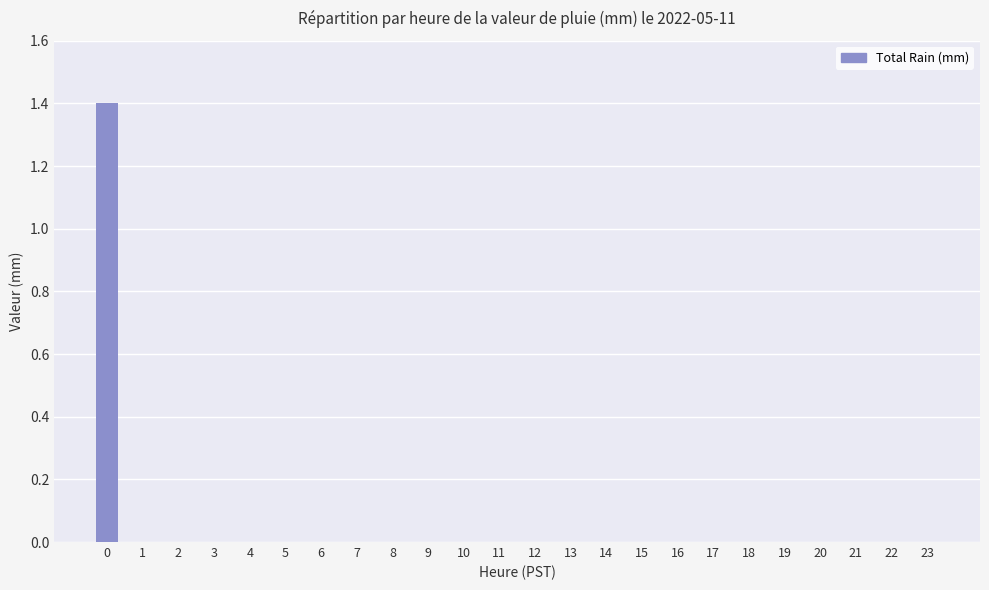

The chart shows a value of -0.7 at 11. True or false?

False